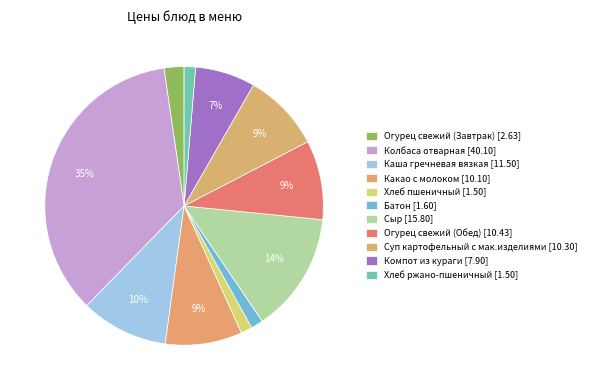

Which has a higher value, Батон or Колбаса отварная?

Колбаса отварная